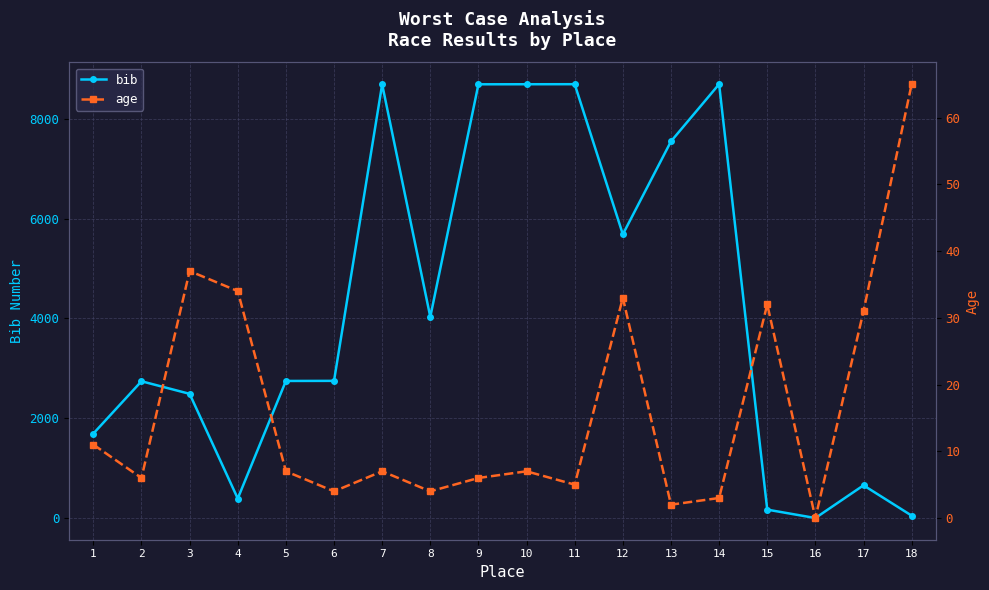

What are all the series names shown in the legend?

bib, age